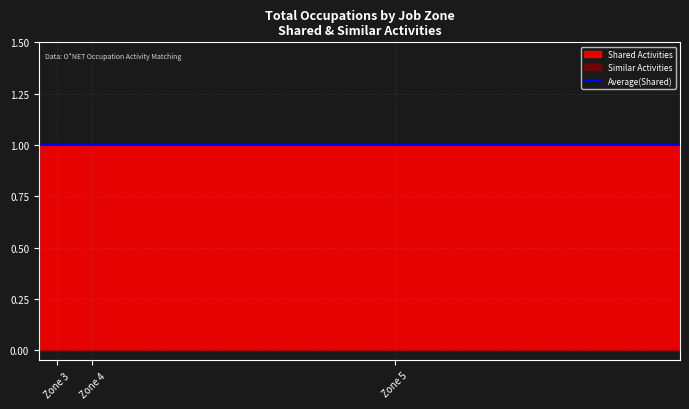

Which category has the highest value in the Similar Activities series?

Zone 3 (0 Shared)